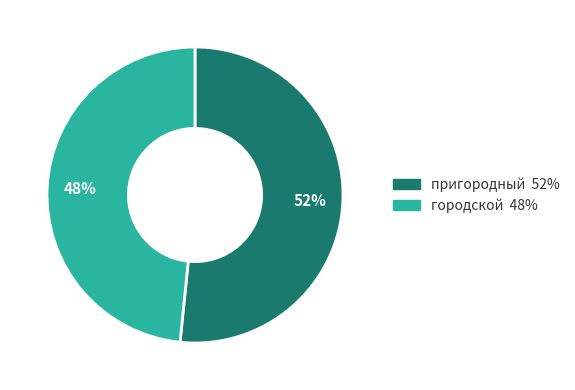

To the nearest percent, what is the average slice percentage?

50%